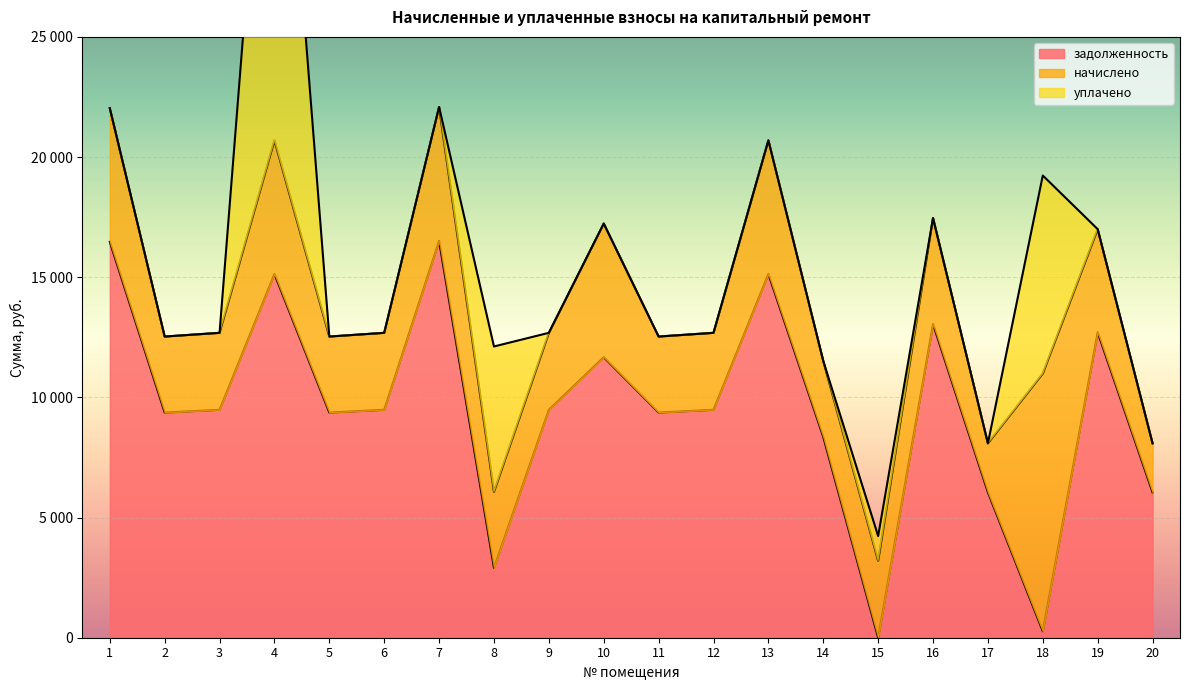

The value of уплачено at 18 is 13422.5. True or false?

False